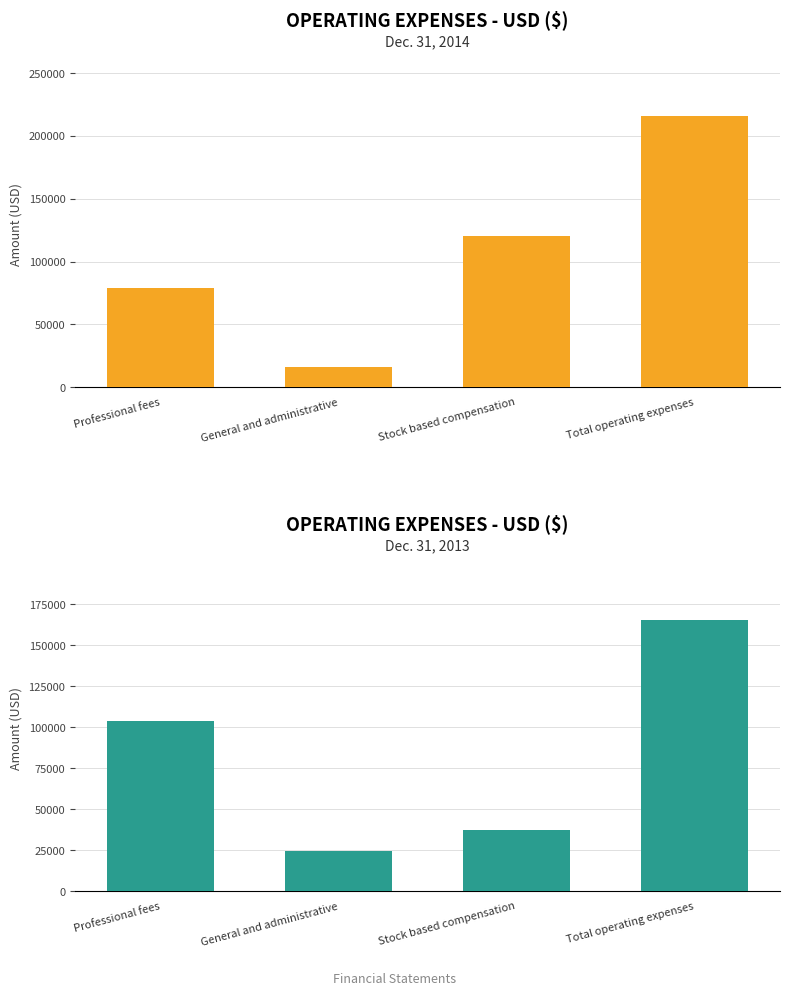

Which series changed the most between Professional fees and Total operating expenses?

Dec. 31, 2014